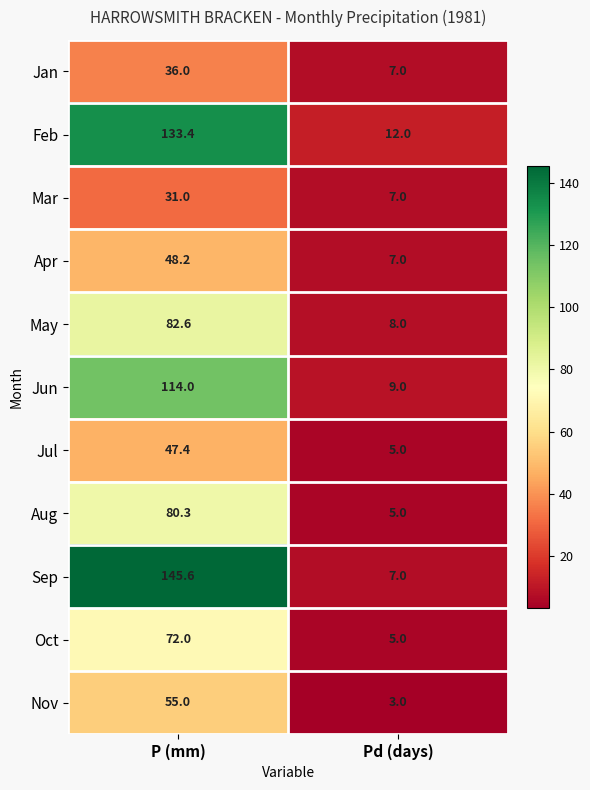

Reading left to right, what are all the values shown in this chart?

Jan: P (mm)=36.0	Pd (days)=7.0
Feb: P (mm)=133.4	Pd (days)=12.0
Mar: P (mm)=31.0	Pd (days)=7.0
Apr: P (mm)=48.2	Pd (days)=7.0
May: P (mm)=82.6	Pd (days)=8.0
Jun: P (mm)=114.0	Pd (days)=9.0
Jul: P (mm)=47.4	Pd (days)=5.0
Aug: P (mm)=80.3	Pd (days)=5.0
Sep: P (mm)=145.6	Pd (days)=7.0
Oct: P (mm)=72.0	Pd (days)=5.0
Nov: P (mm)=55.0	Pd (days)=3.0